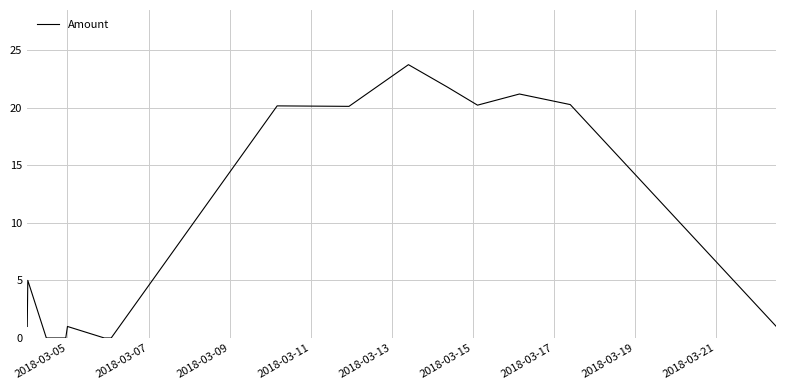

What is the maximum value shown in the chart?

23.7